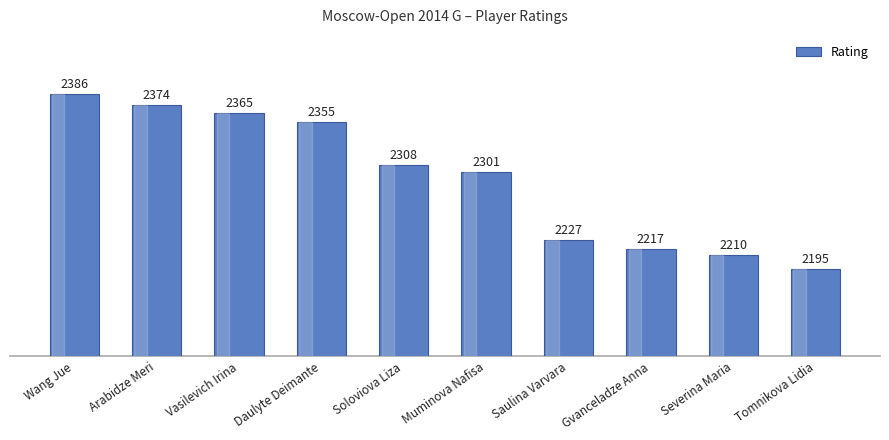

Count the number of data series in this chart.

1